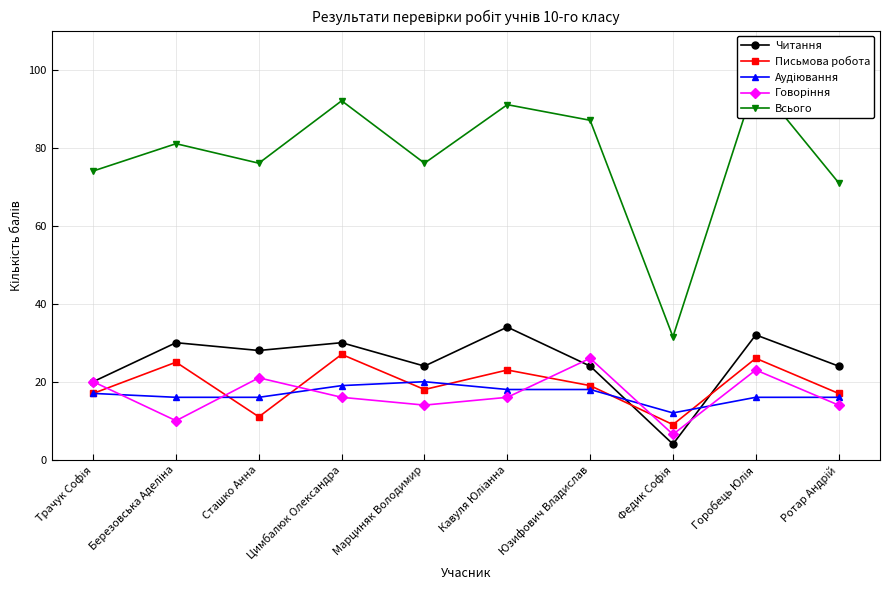

Which has a higher value, Сташко Анна or Горобець Юлія?

Горобець Юлія